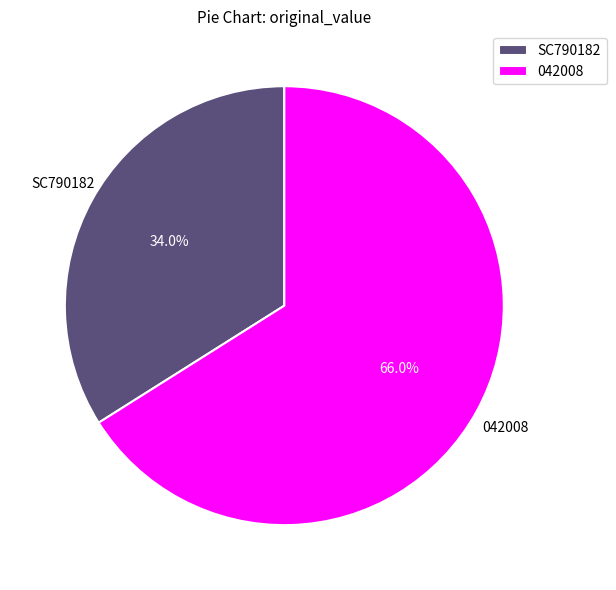

Combined, do SC790182 and 042008 account for over 50%?

Yes